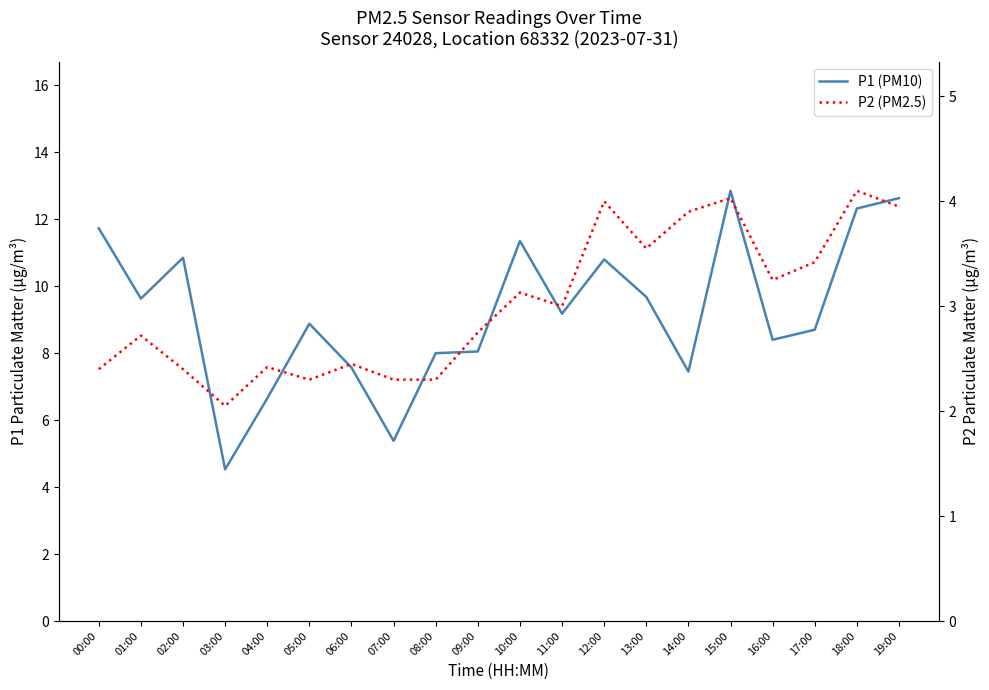

At which category does P2 (PM2.5) reach its first local valley?

03:00